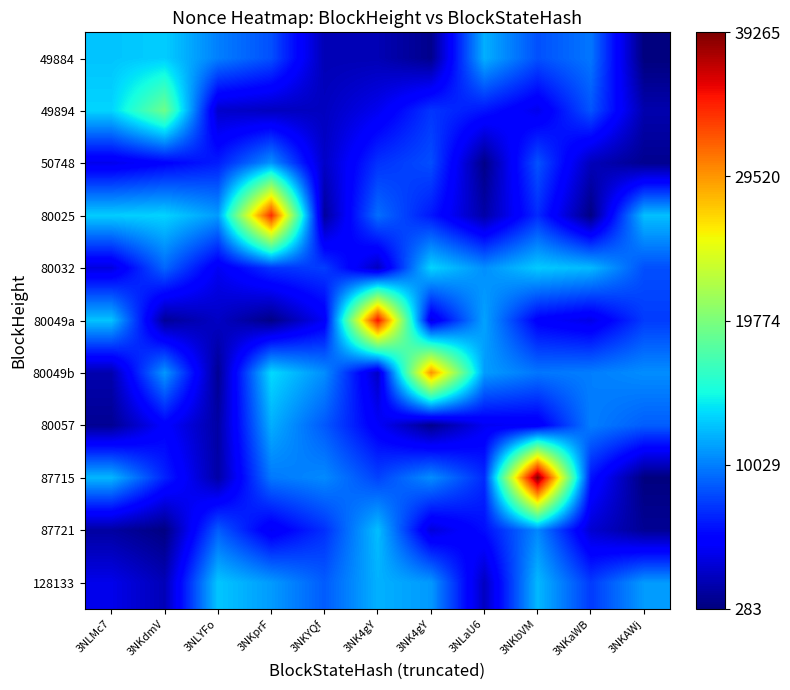

At how many categories does at least one series exceed 22409?

4